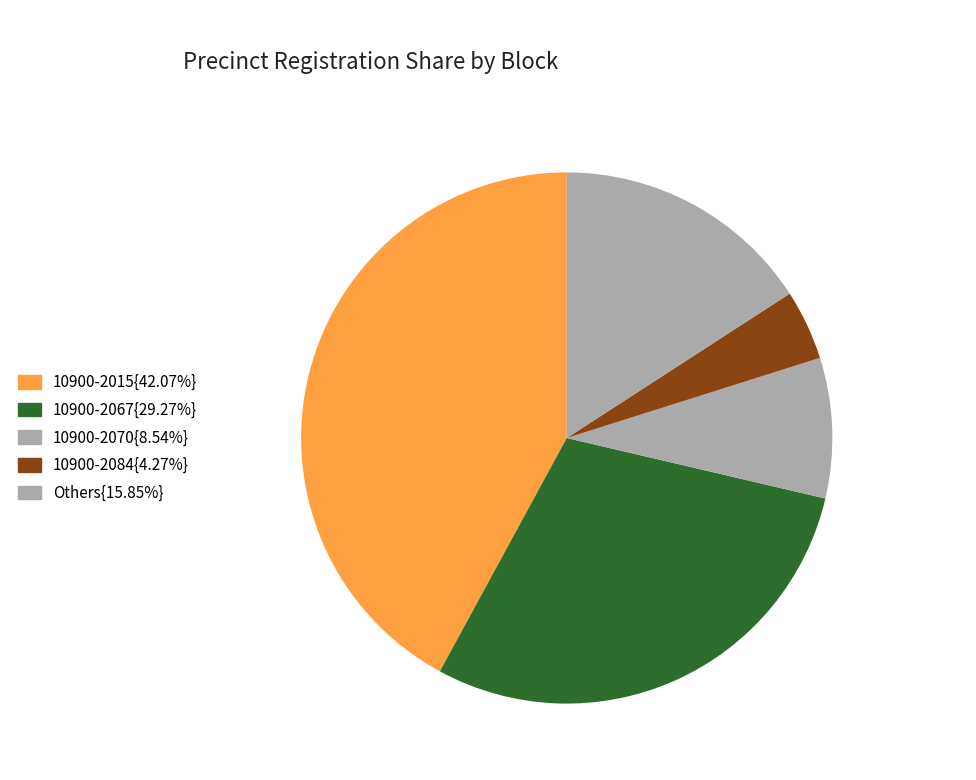

How many slices are in this pie chart?

5